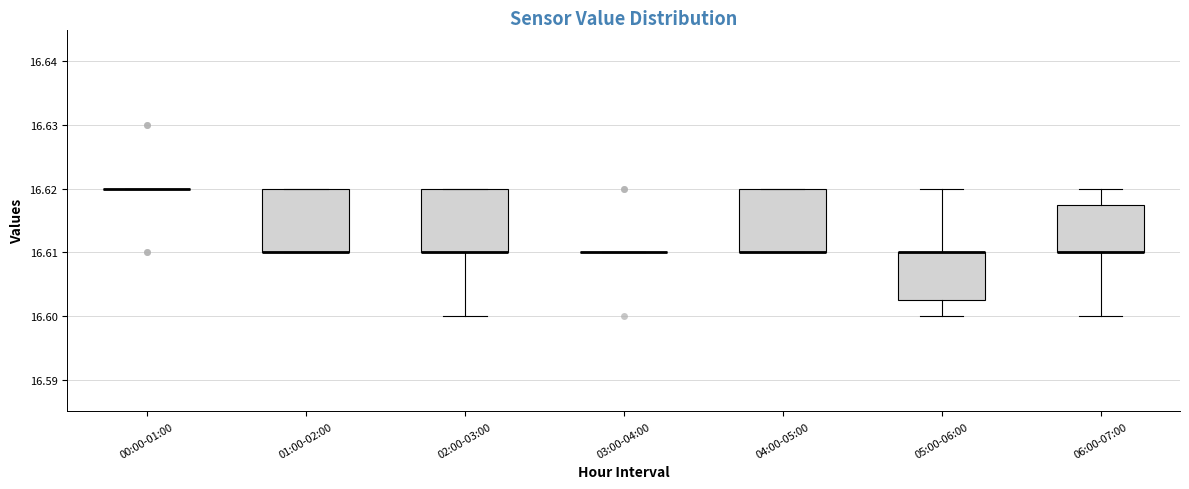

Where is the upper edge of the box for 04:00-05:00 on the y-axis? The values are not printed on the chart, so give them approximately, as read against the axis.

16.620